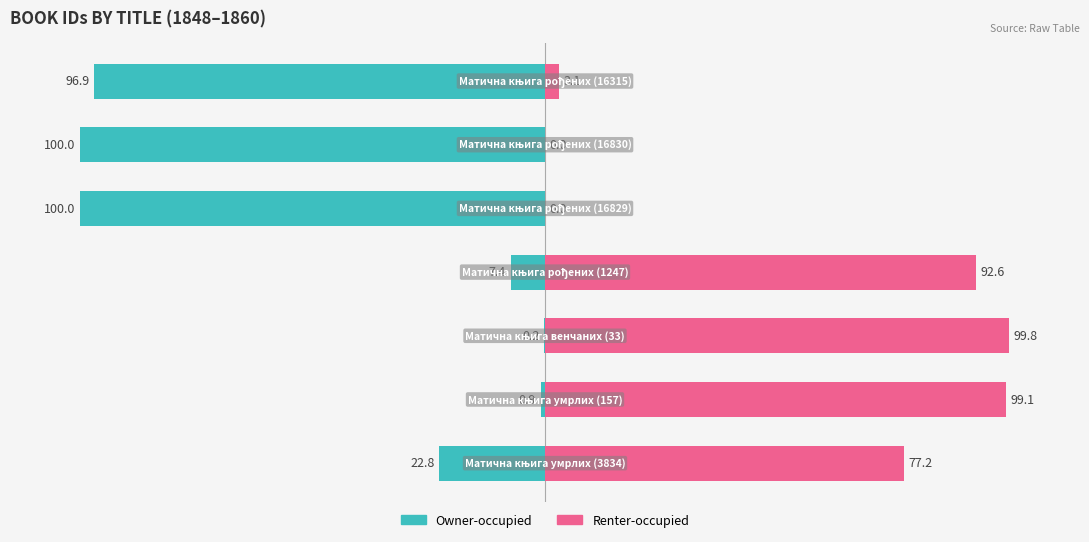

What is the lowest value of the Owner-occupied series?

-100.0